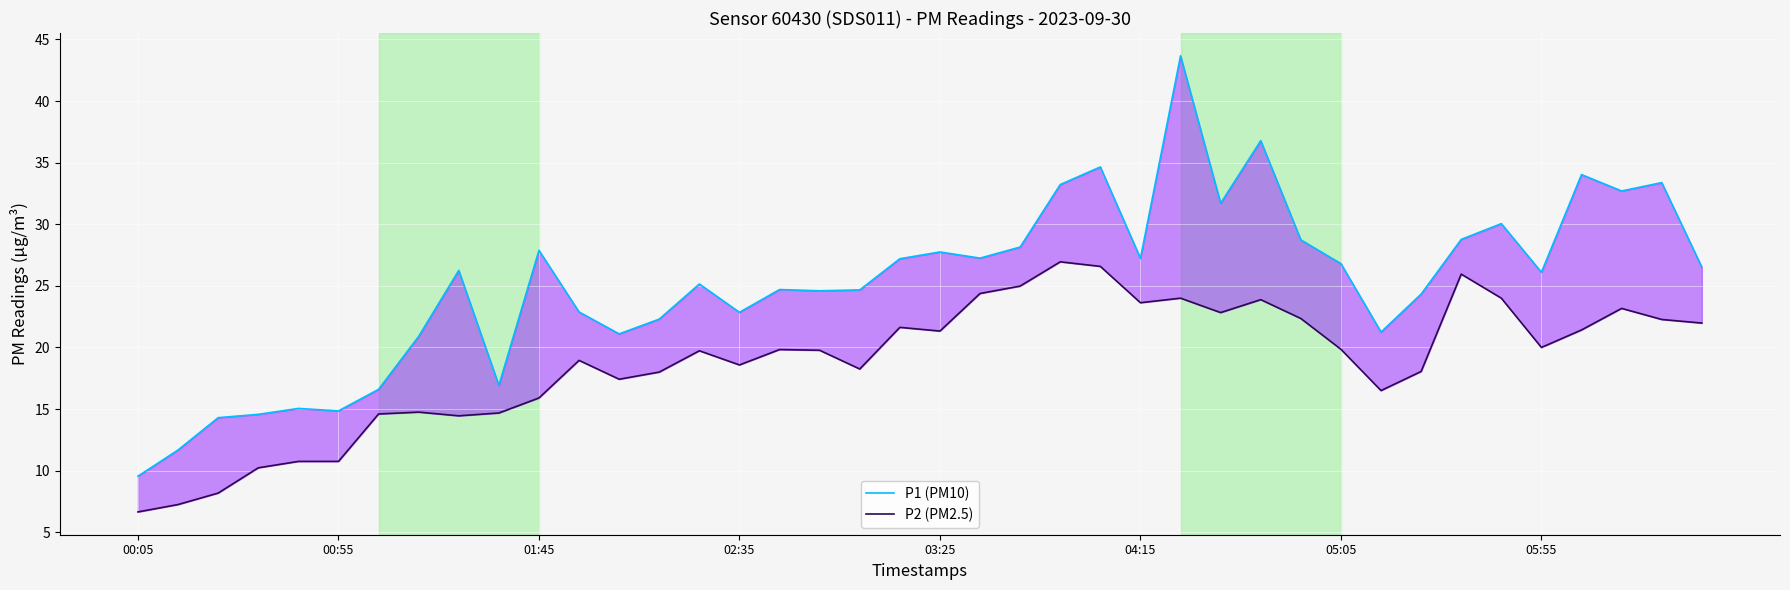

The value of P2 (PM2.5) at 23 is 14.0. True or false?

False